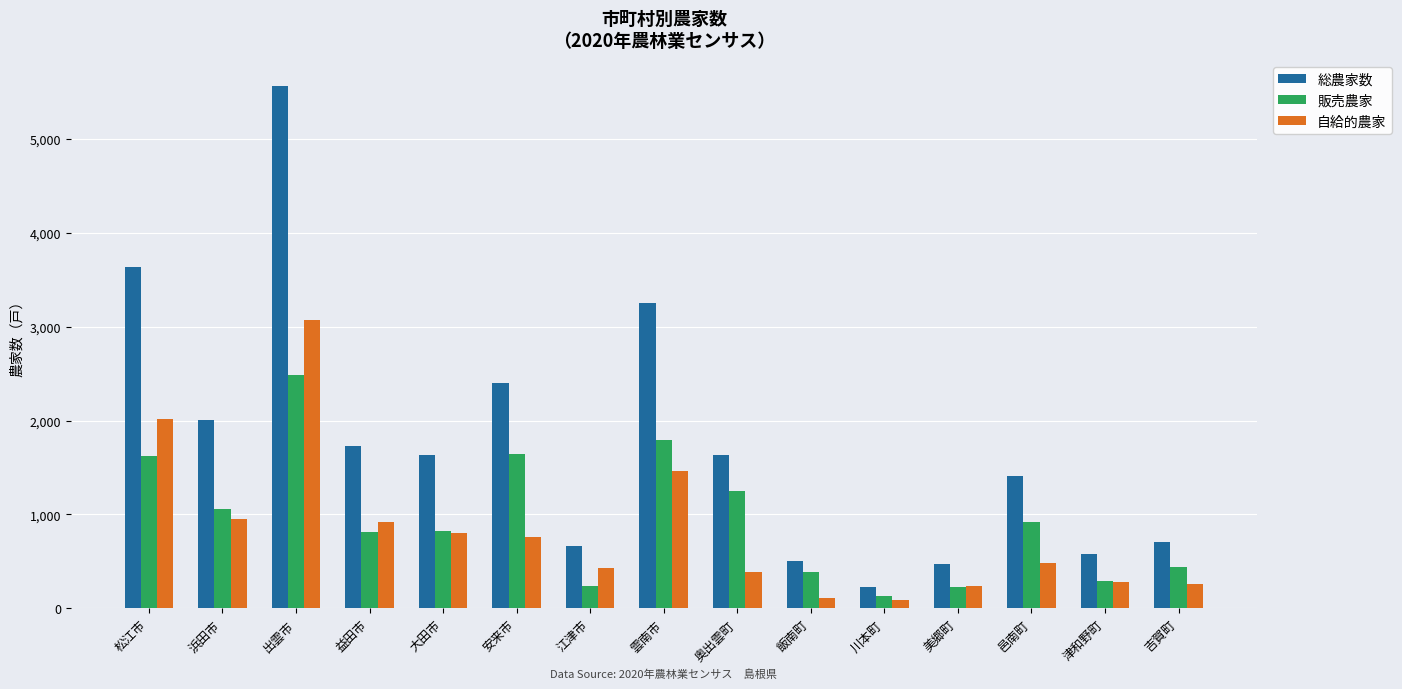

What are all the series names shown in the legend?

総農家数, 販売農家, 自給的農家